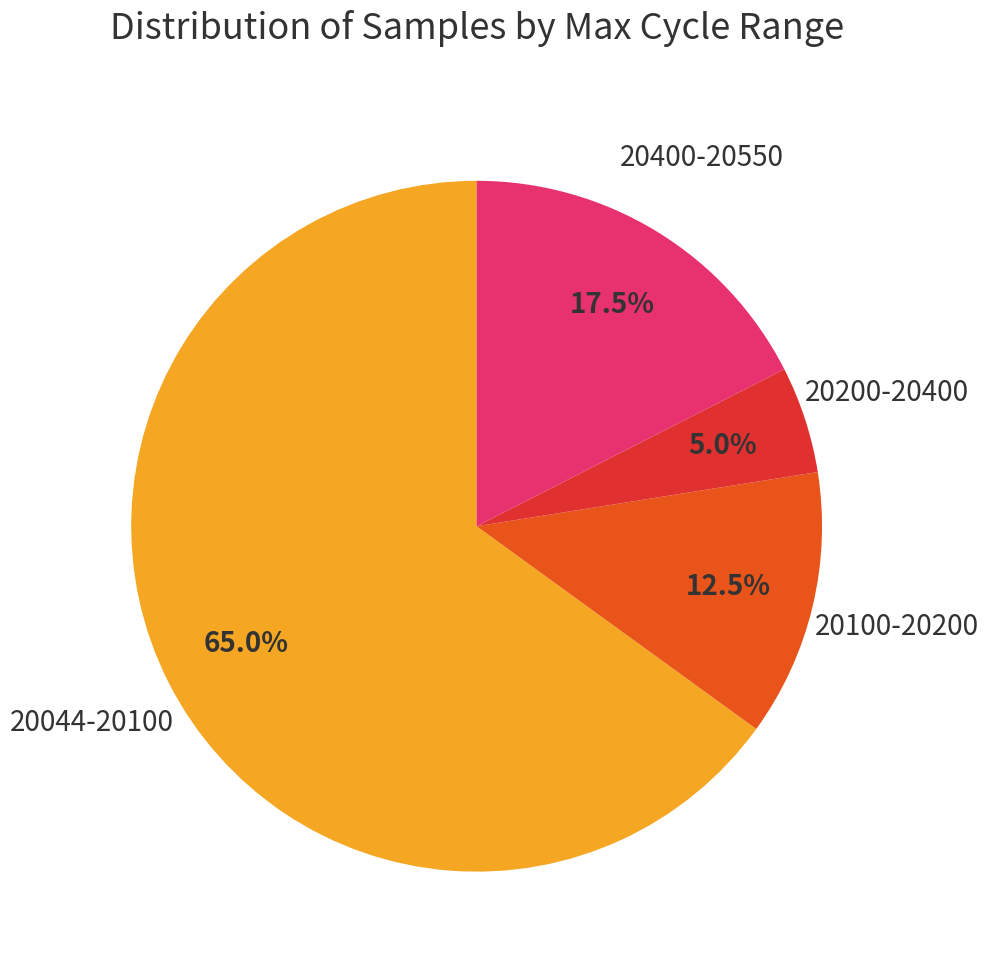

What is the ratio of the value at 20100-20200 to the value at 20200-20400?

2.5